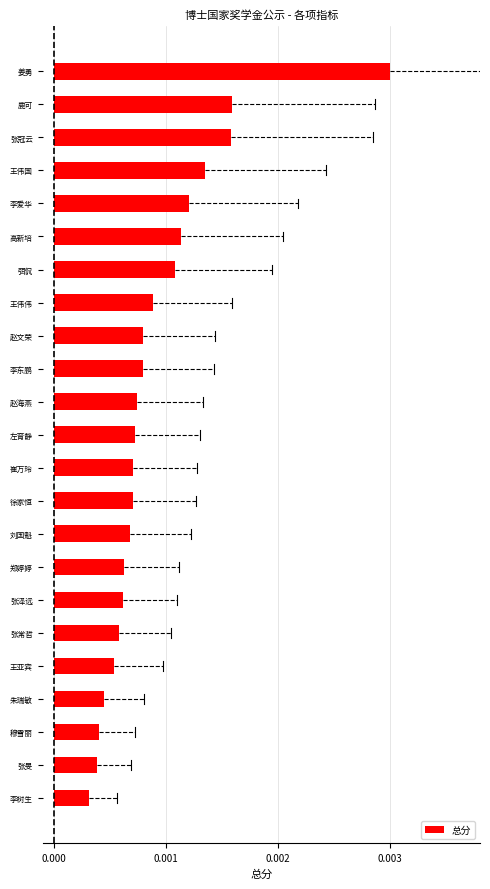

How many bars are there in total?

23